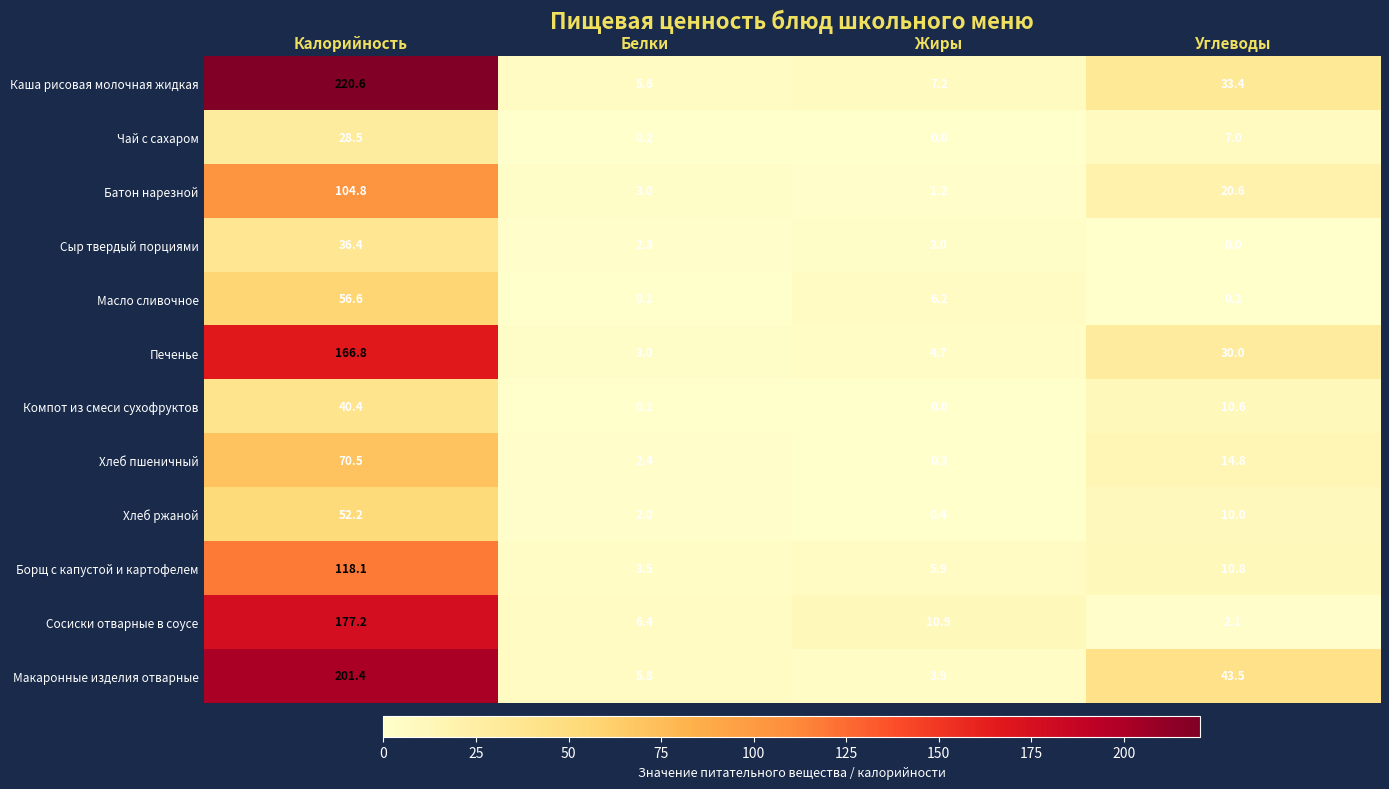

Where is Чай с сахаром nearest to the value 14?

Углеводы